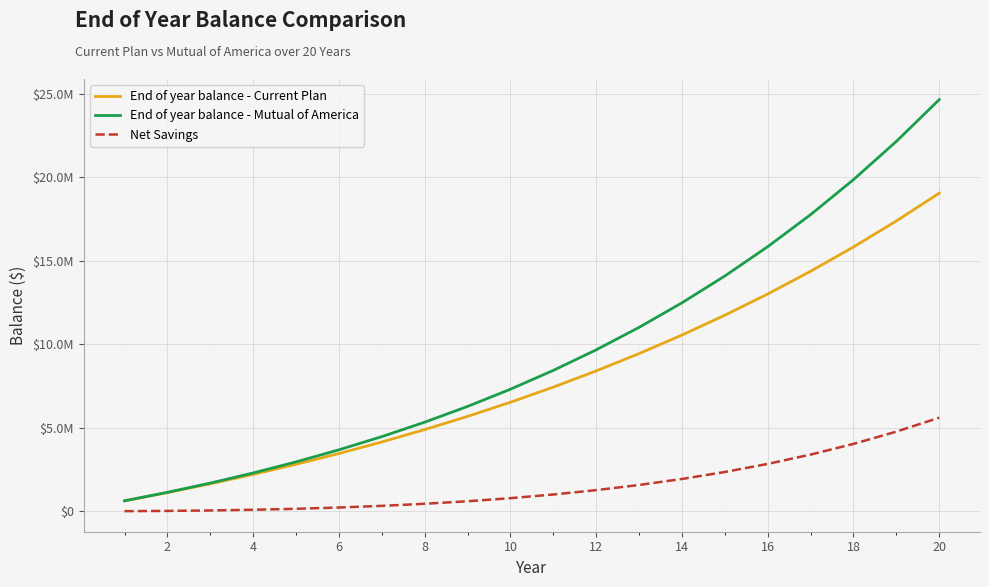

Reading left to right, what are all the values shown in this chart?

End of year balance - Current Plan: 619704.1	1113083.4	1640999.3	2205869.2	2810280.1	3456999.7	4148989.6	4889418.9	5681678.2	6529395.7	7436453.4	8407005.2	9445495.5	10556680.2	11745647.8	13017843.2	14379092.2	15835628.6	17394122.7	19061711.2
End of year balance - Mutual of America: 623305.4	1131089.7	1685948.8	2292246.8	2954752.4	3678676.4	4469712.7	5334083.0	6278585.8	7310650.0	8438392.9	9670684.7	11017217.6	12488582.5	14096352.2	15853172.1	17772860.2	19870515.5	22162636.4	24667251.4
Net Savings: 3601.3	18006.3	44949.5	86377.6	144472.3	221676.7	320723.0	444664.1	596907.6	781254.2	1001939.5	1263679.5	1571722.1	1931902.3	2350704.3	2835328.9	3393768.1	4034886.8	4768513.8	5605540.1